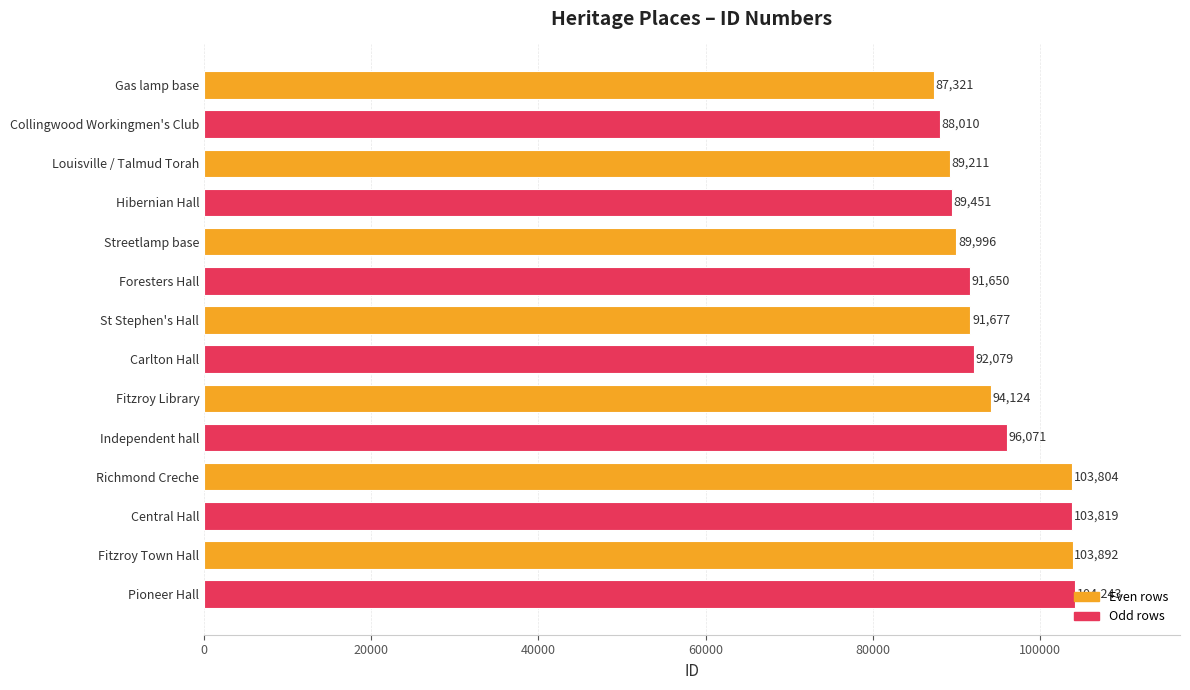

The chart shows a value of 89451 at Hibernian Hall. True or false?

True